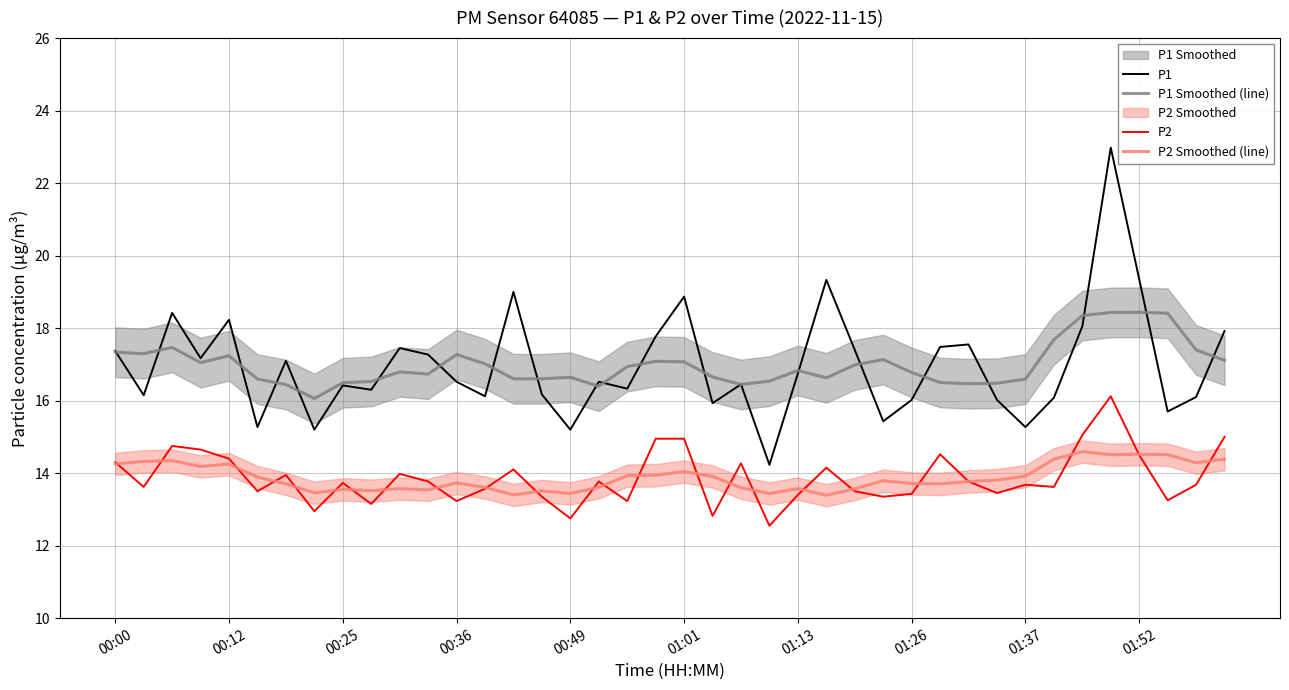

The value of P2 Smoothed (line) at 01:01 is 14.0. True or false?

True